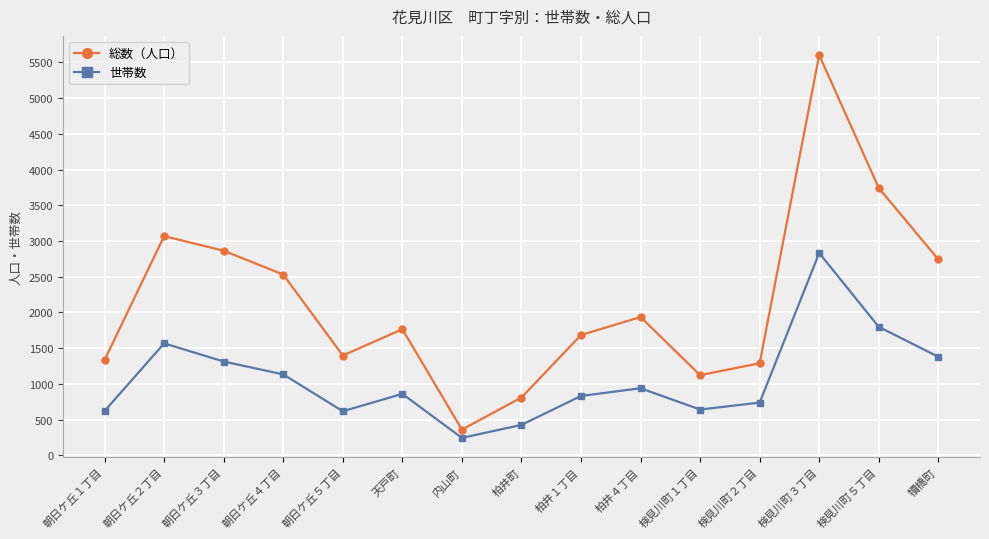

Is the value of 総数（人口） at 柏井町 greater than the value of 世帯数 at 朝日ケ丘５丁目?

Yes